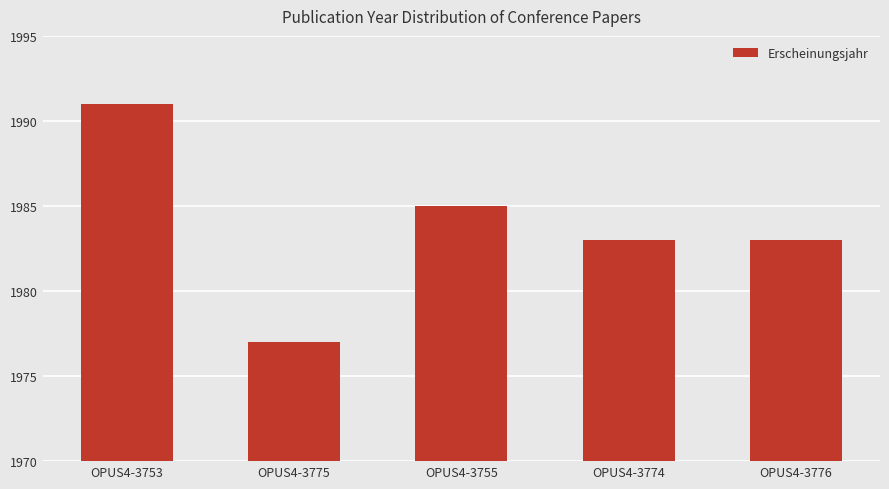

Approximately how many times larger is the value at OPUS4-3776 compared to OPUS4-3775?

1.0